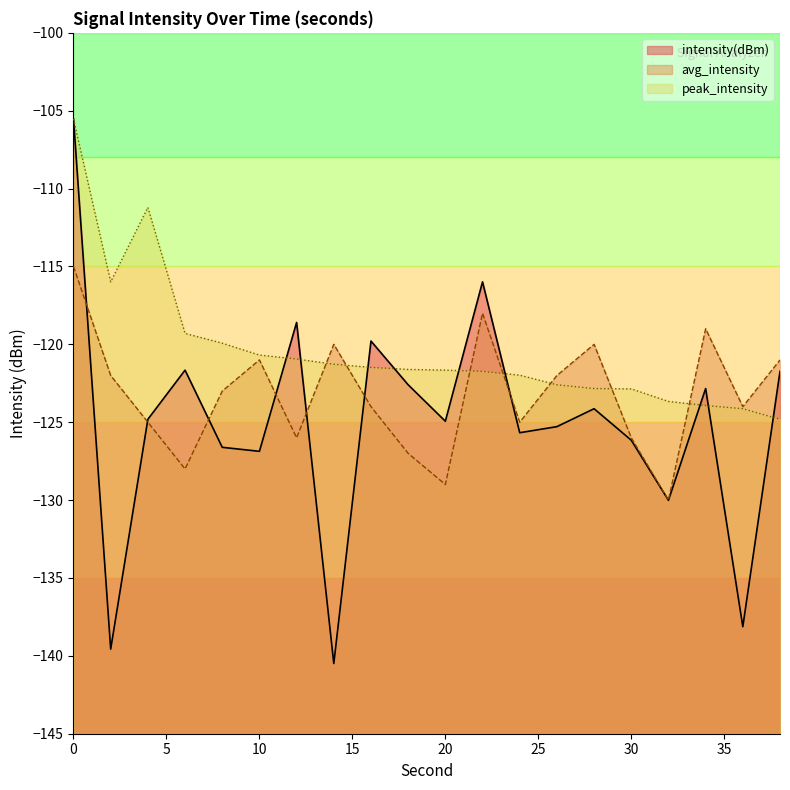

What is the total value across all series at 36?

-386.3